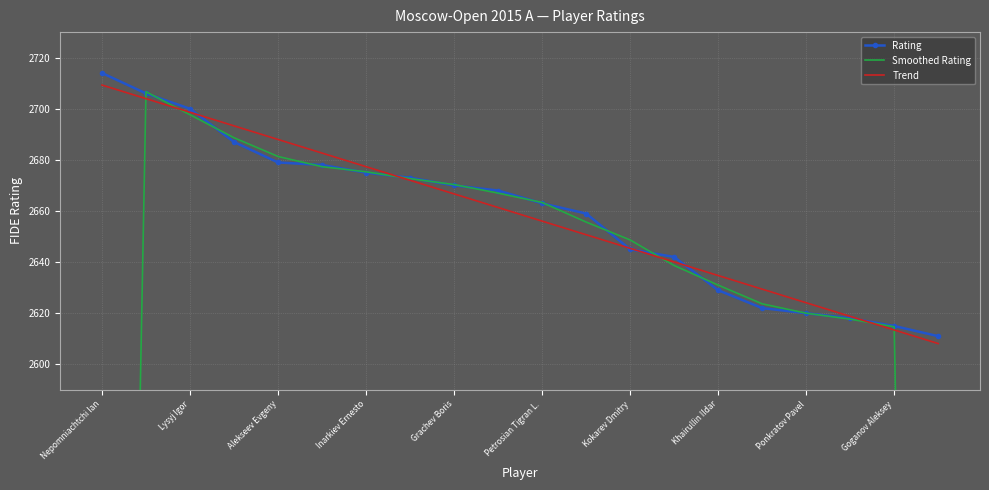

What is the difference between the maximum and minimum values in the Smoothed Rating series?

964.7